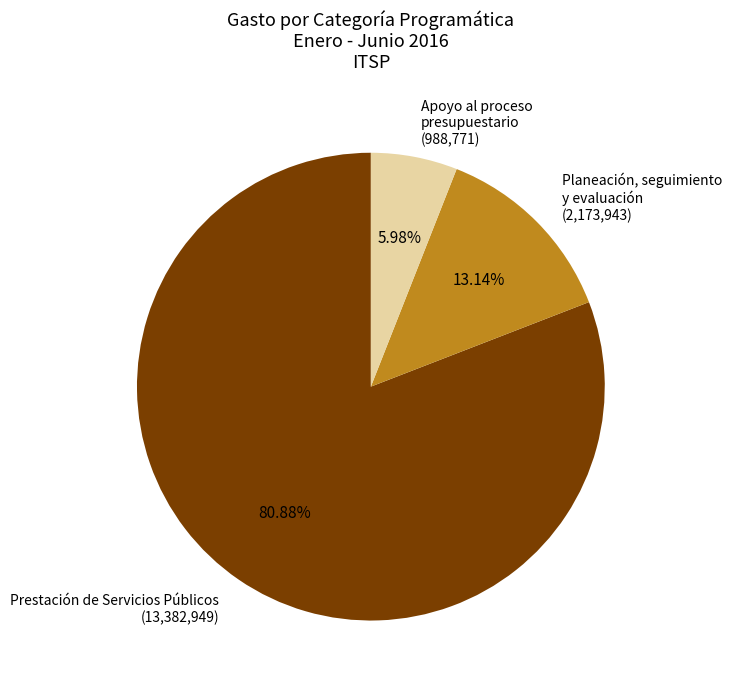

Approximately how many times larger is the value at Planeación, seguimiento y evaluación (2,173,943) compared to Apoyo al proceso presupuestario (988,771)?

2.2